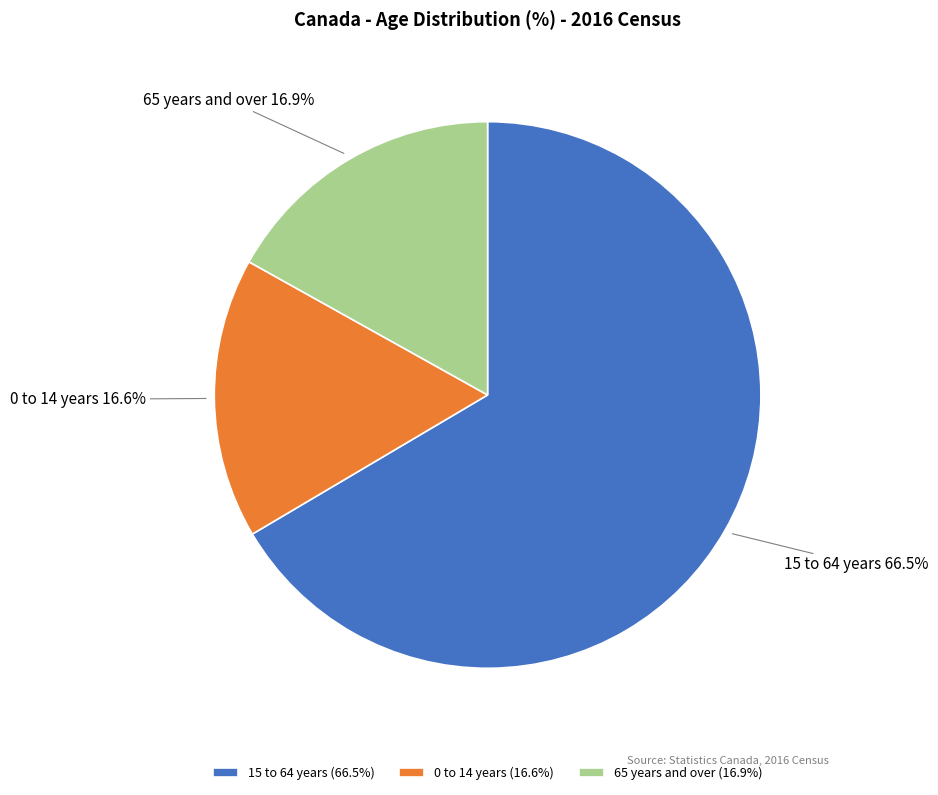

Is it true that 0 to 14 years is 1% of the pie?

False